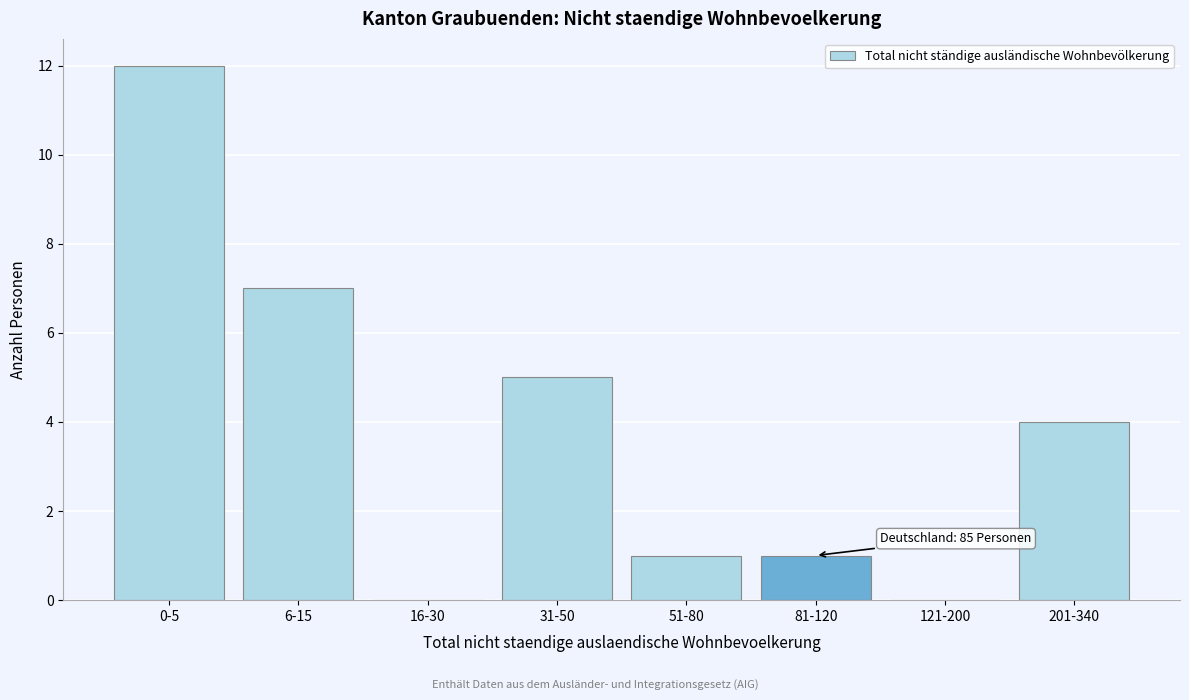

Reading left to right, list all the values displayed in this chart.

0-5=12	6-15=7	16-30=0	31-50=5	51-80=1	81-120=1	121-200=0	201-340=4